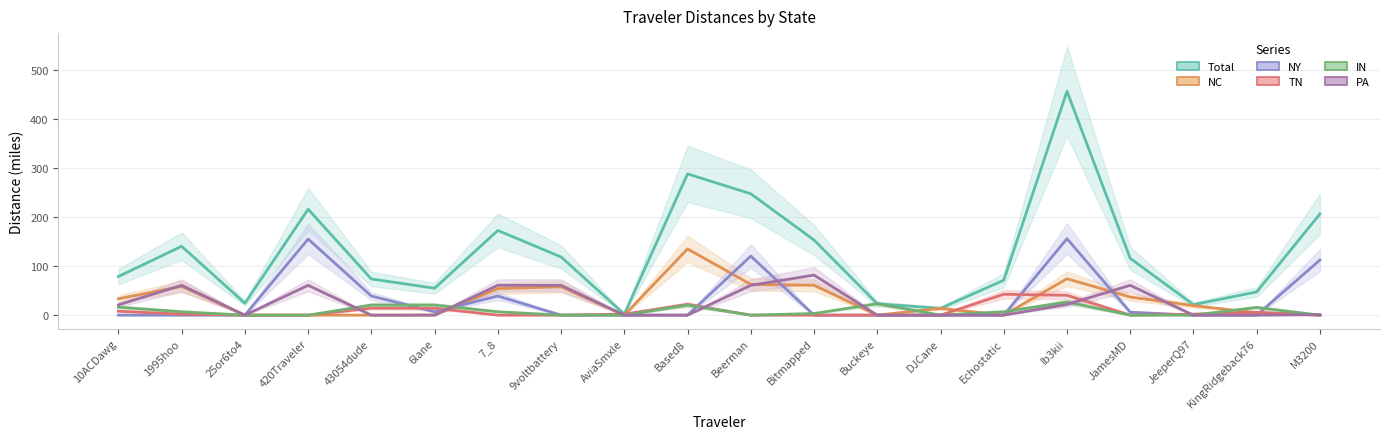

Which label corresponds to the smallest value in the chart?

25or6to4